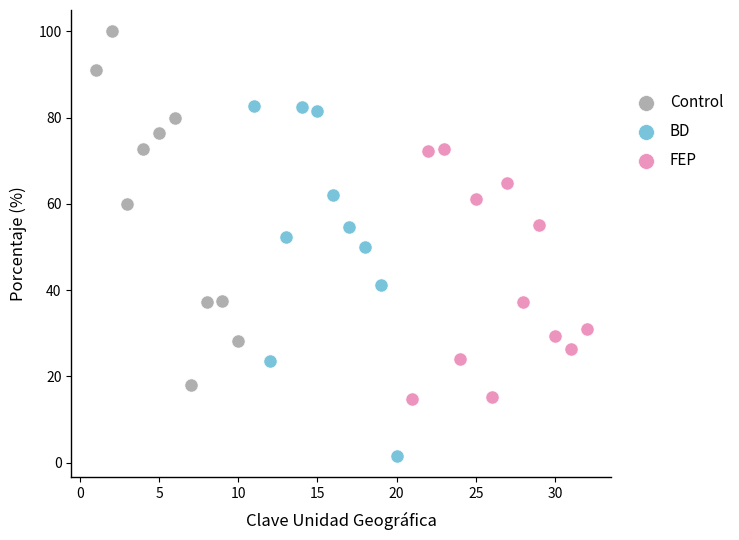

Which series contains the lowest Y value?

BD